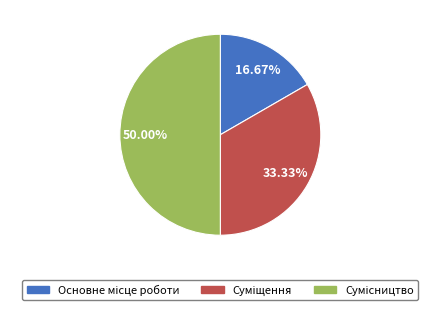

Approximately how many times larger is the value at Основне місце роботи compared to Суміщення?

0.5